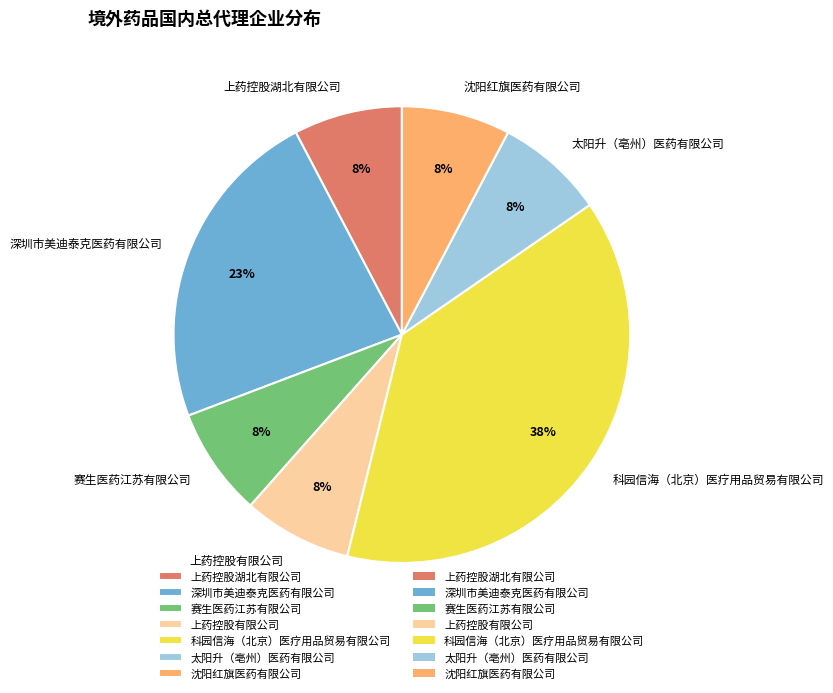

To the nearest percent, what percentage of the pie is 深圳市美迪泰克医药有限公司?

23%